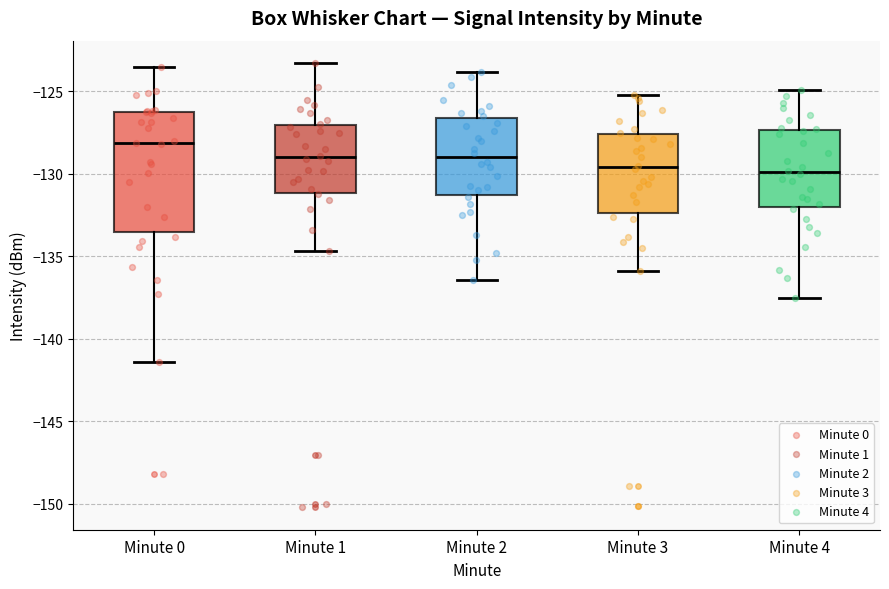

Comparing the boxes themselves (not the whiskers), which one is the tallest?

Minute 0